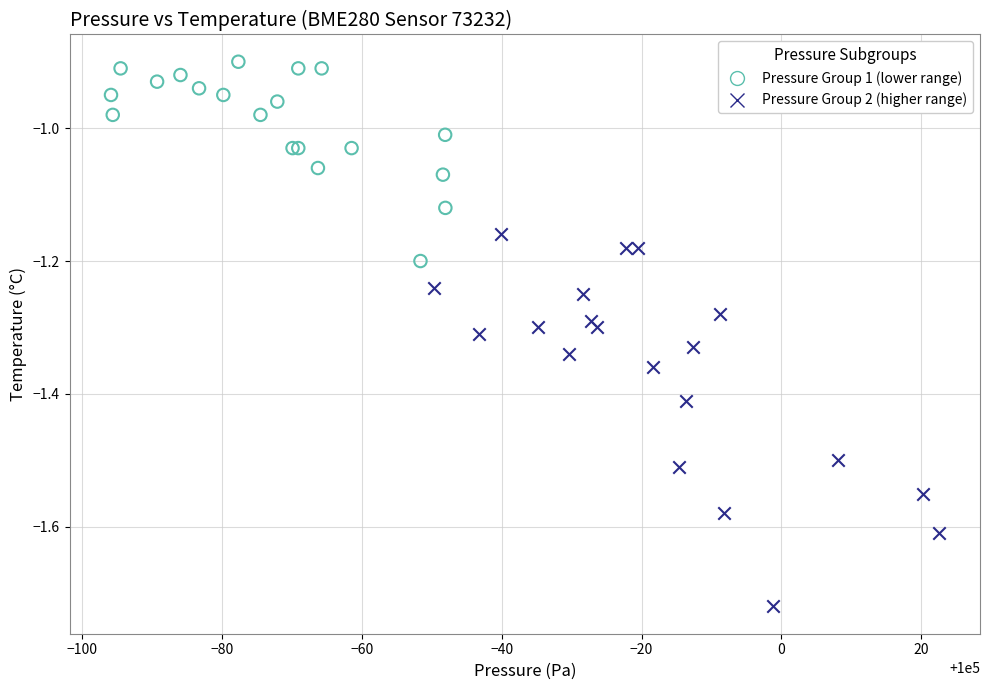

Which series reaches the maximum Y coordinate?

Pressure Group 1 (lower range)